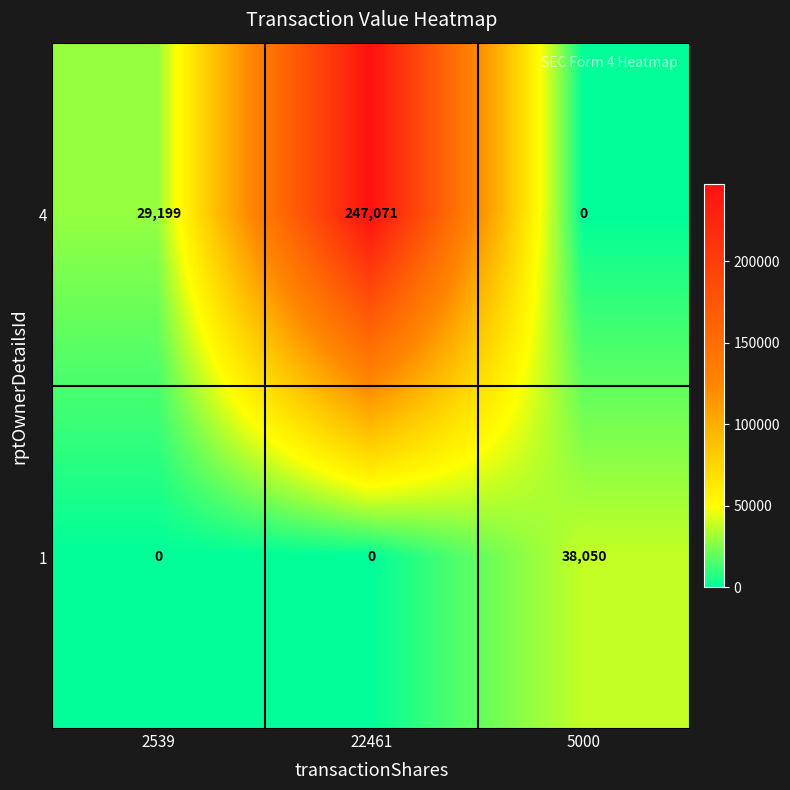

At which label is 4 closest to 123535?

2539